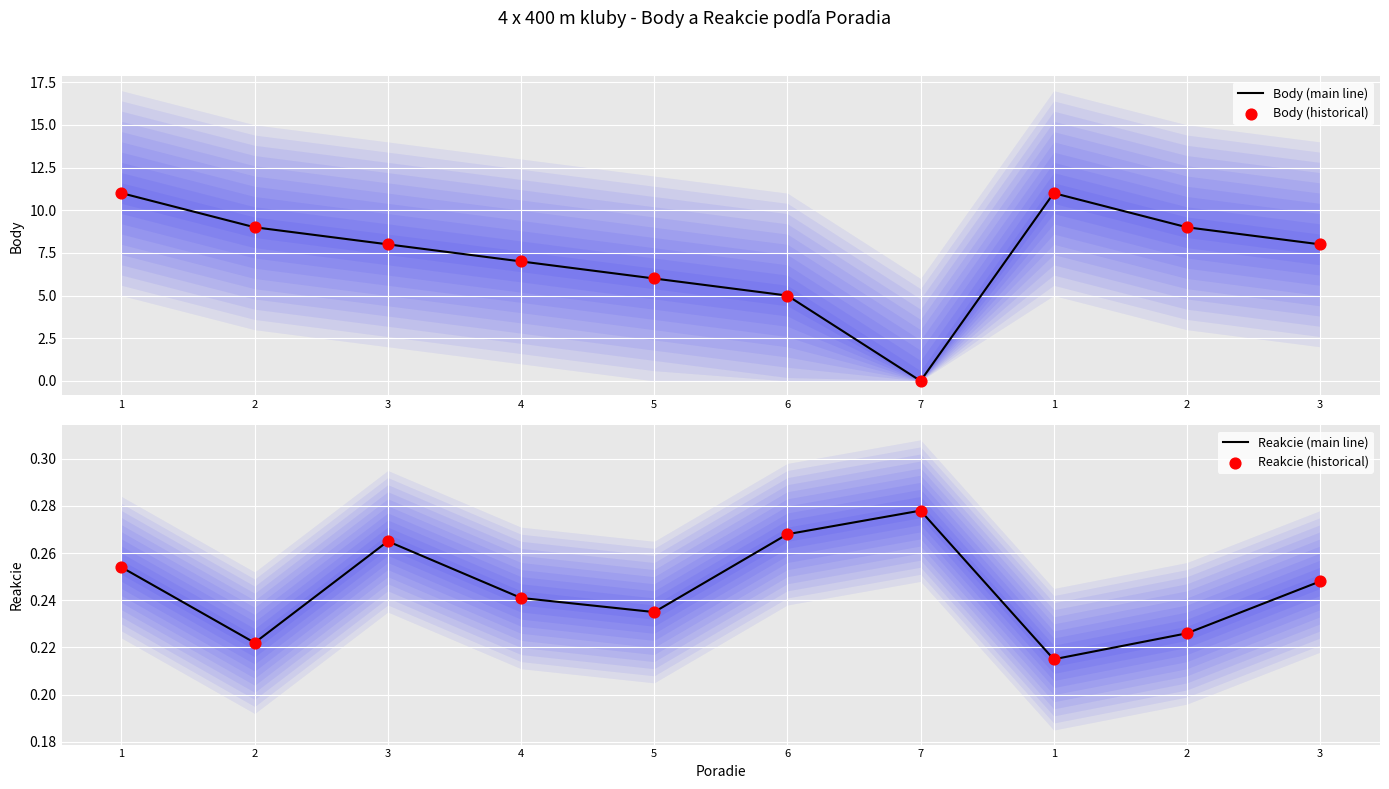

Is the value of Reakcie (historical) at 2 greater than the value of Body (main line) at 3?

No